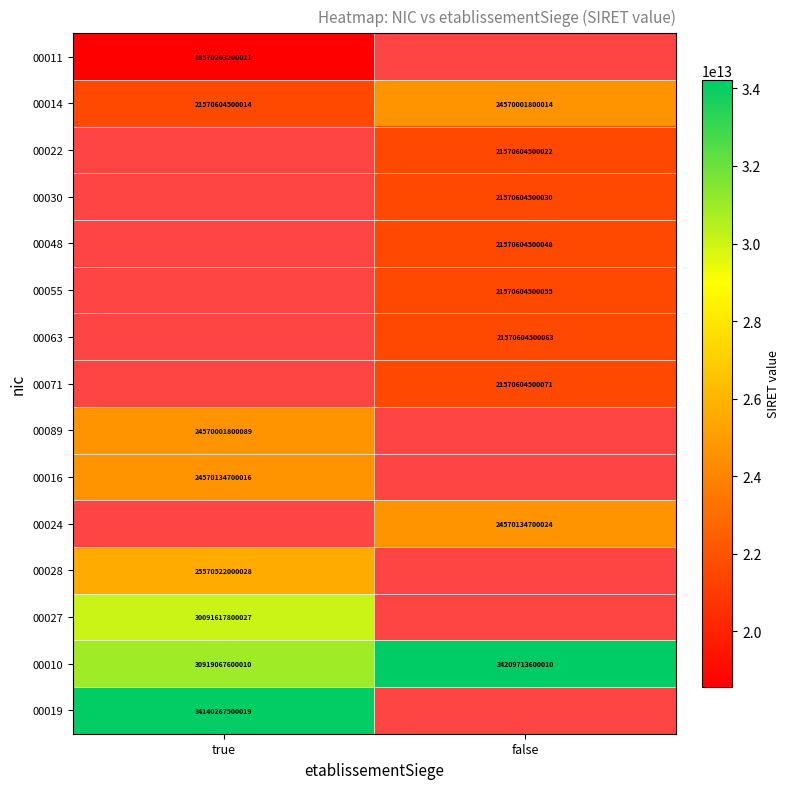

Is it true that 00063 equals 35870504435294 at false?

False